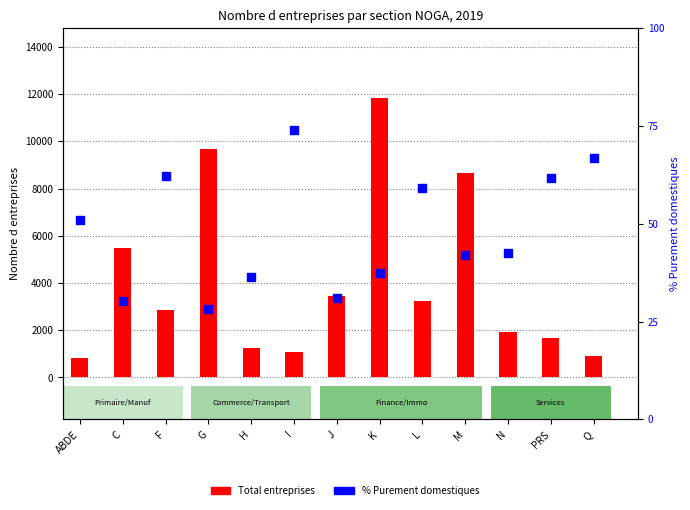

Which series contains the highest Y value?

Total entreprises